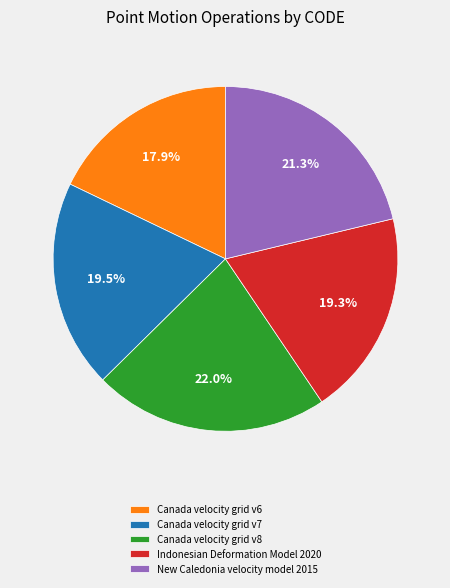

Approximately how many times larger is the value at Canada velocity grid v7 compared to Canada velocity grid v6?

1.1